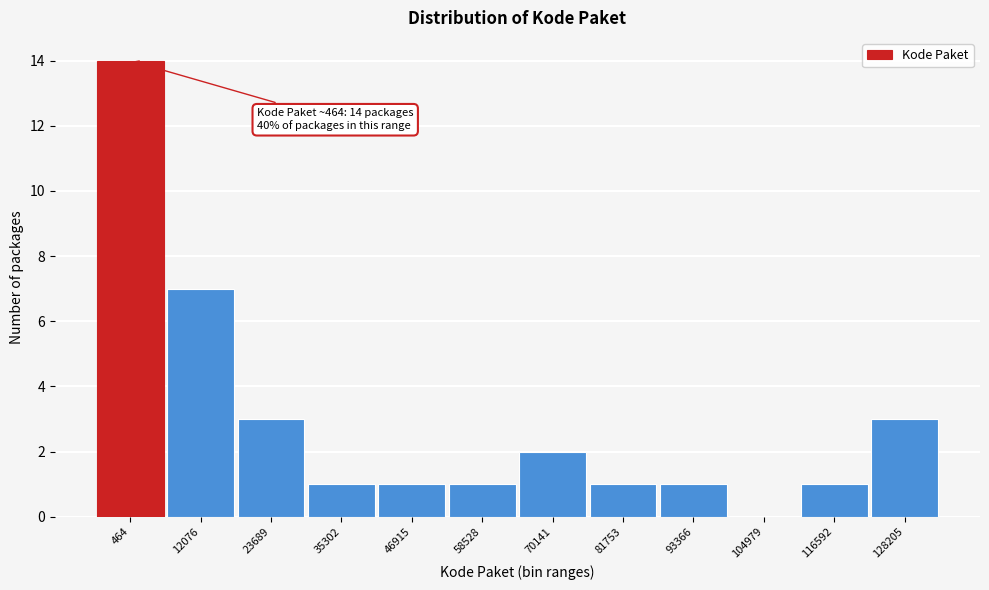

Reading left to right, transcribe all the data shown in this chart.

464=14	12076=7	23689=3	35302=1	46915=1	58528=1	70141=2	81753=1	93366=1	104979=0	116592=1	128205=3